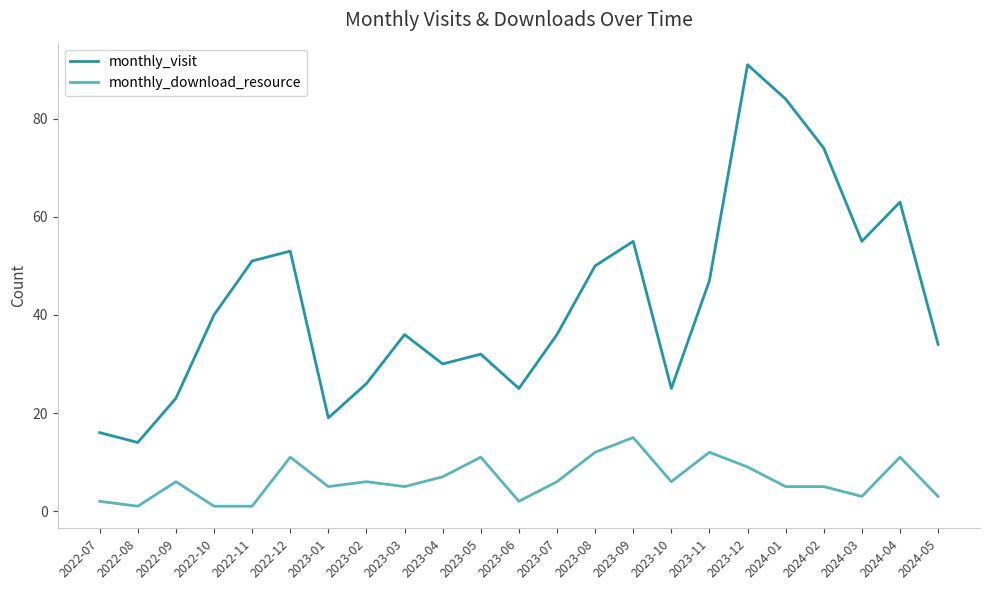

Between 2022-07 and 2023-02, which series saw the biggest shift?

monthly_visit